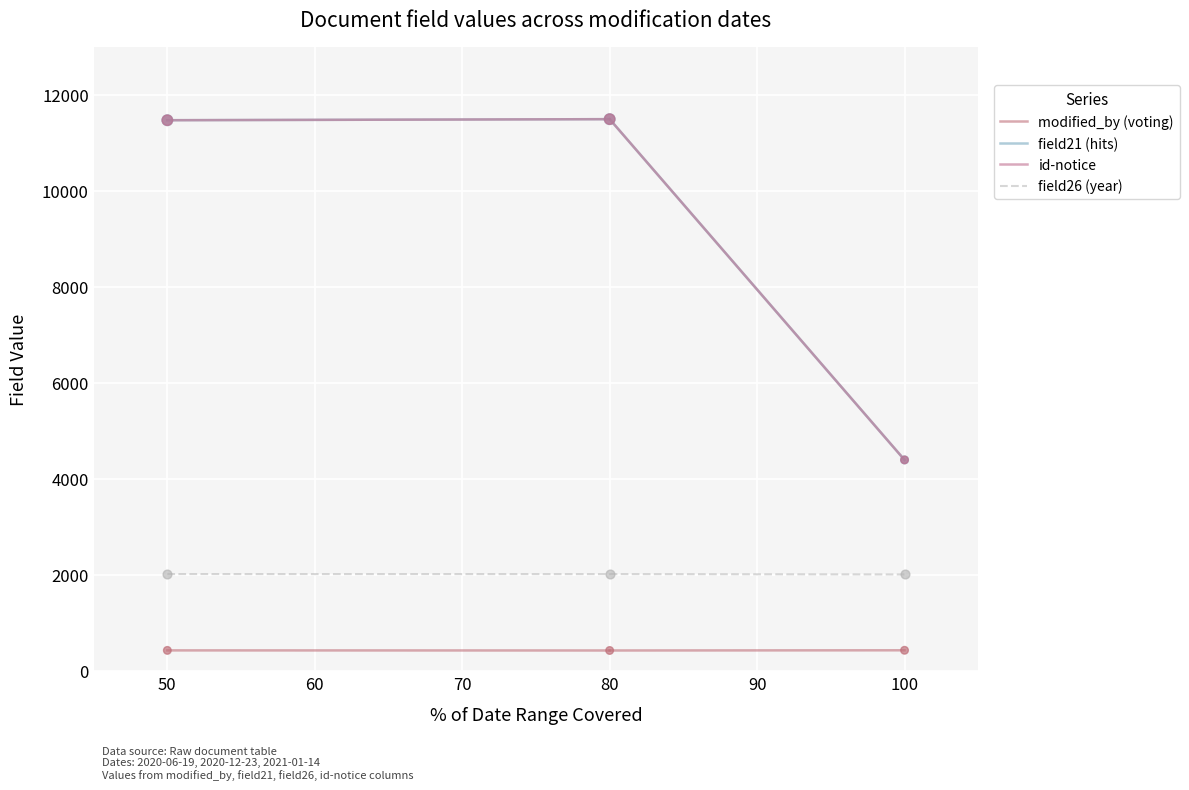

Which series reaches the maximum Y coordinate?

field21 (hits)